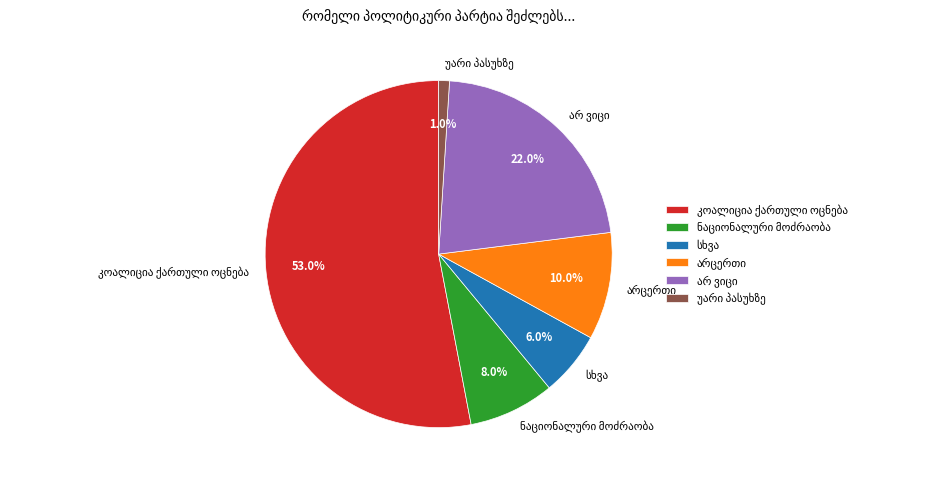

Is there a majority slice in this chart?

Yes